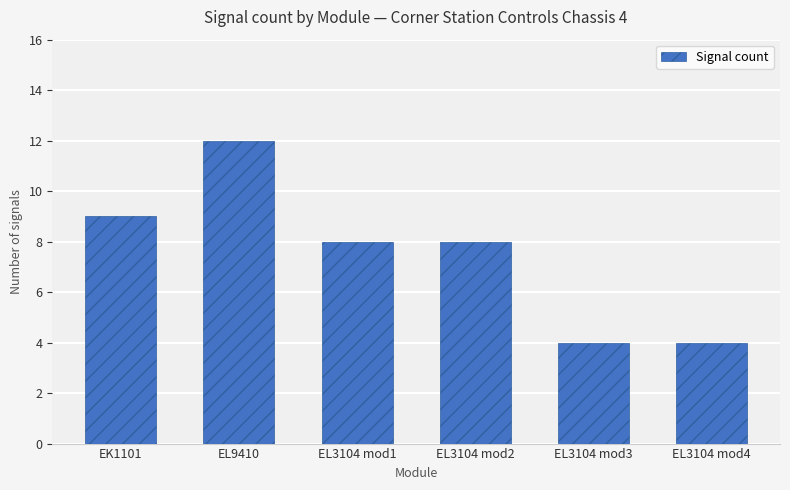

What is the sum of the values at EL9410 and EK1101?

21